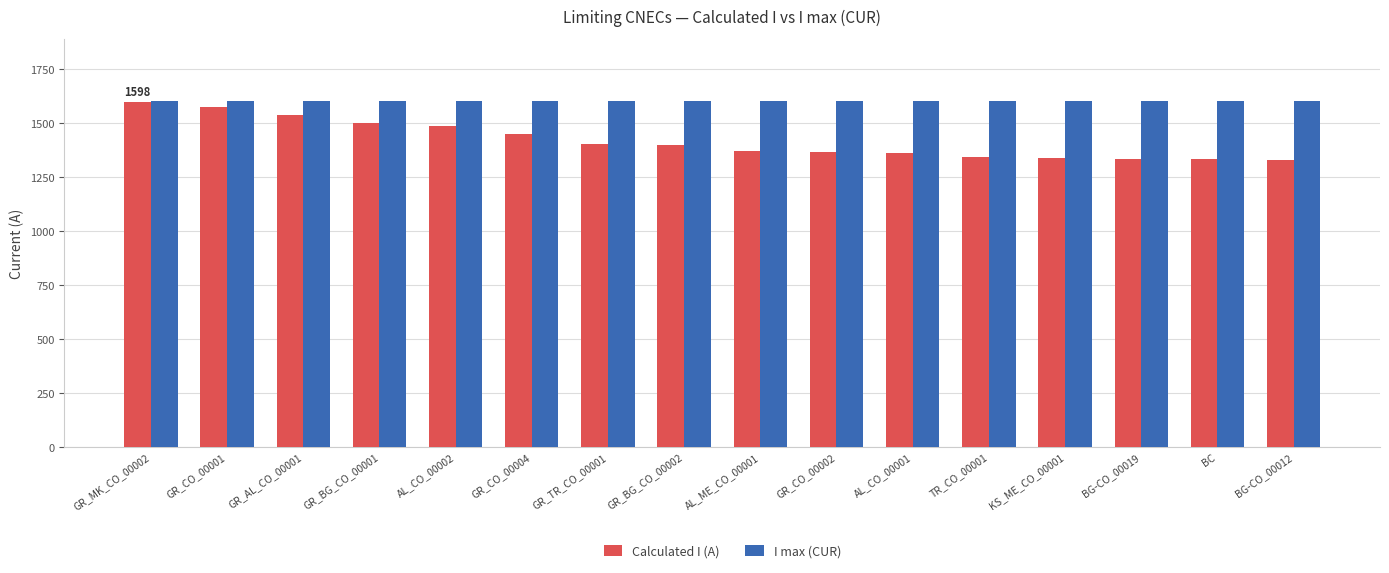

The I max (CUR) series shows 1600 at AL_CO_00002. True or false?

True